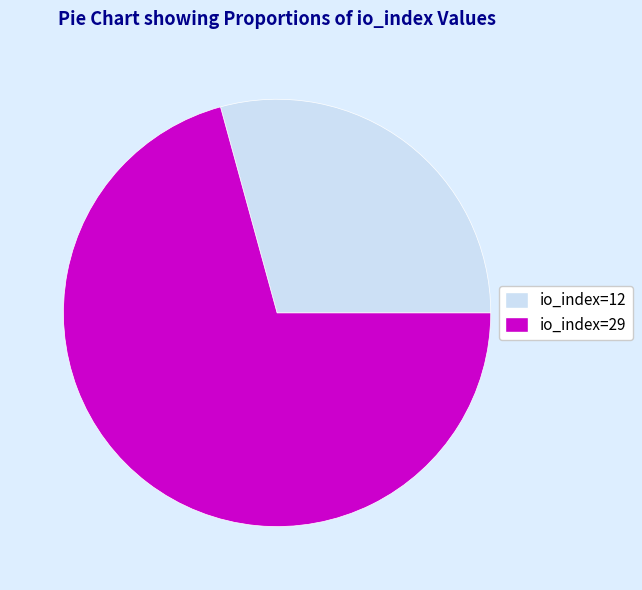

How many slices are in this pie chart?

2